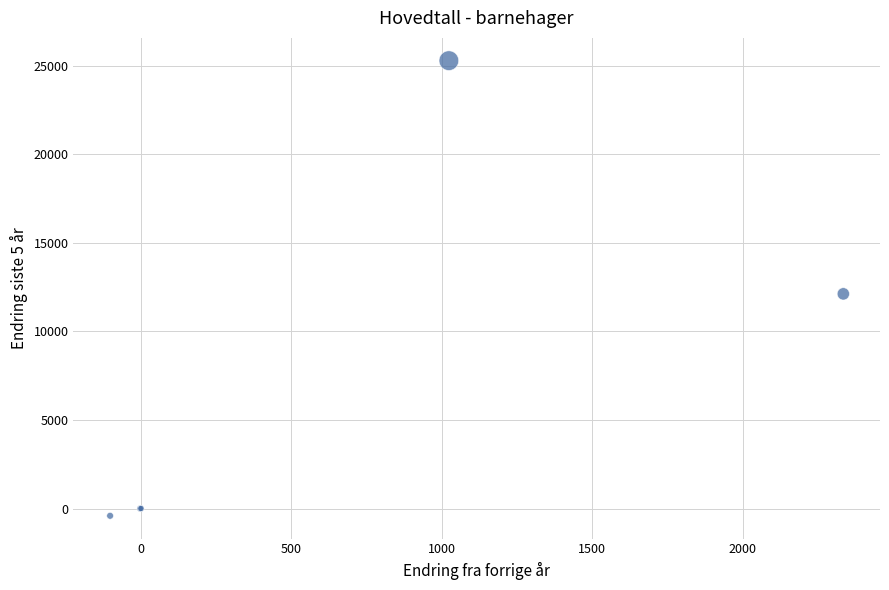

What Y value in the scatter plot is closest to 12441?

12123.0